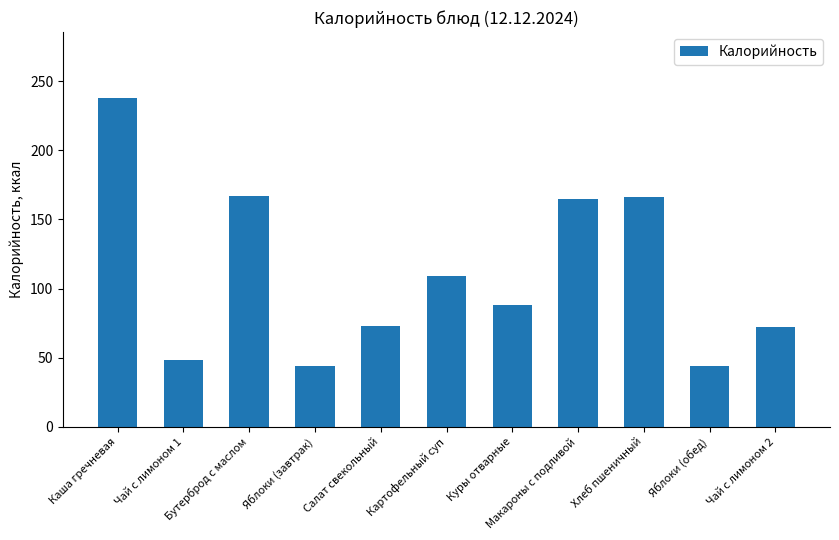

What is the value of the 3rd bar from the left?

167